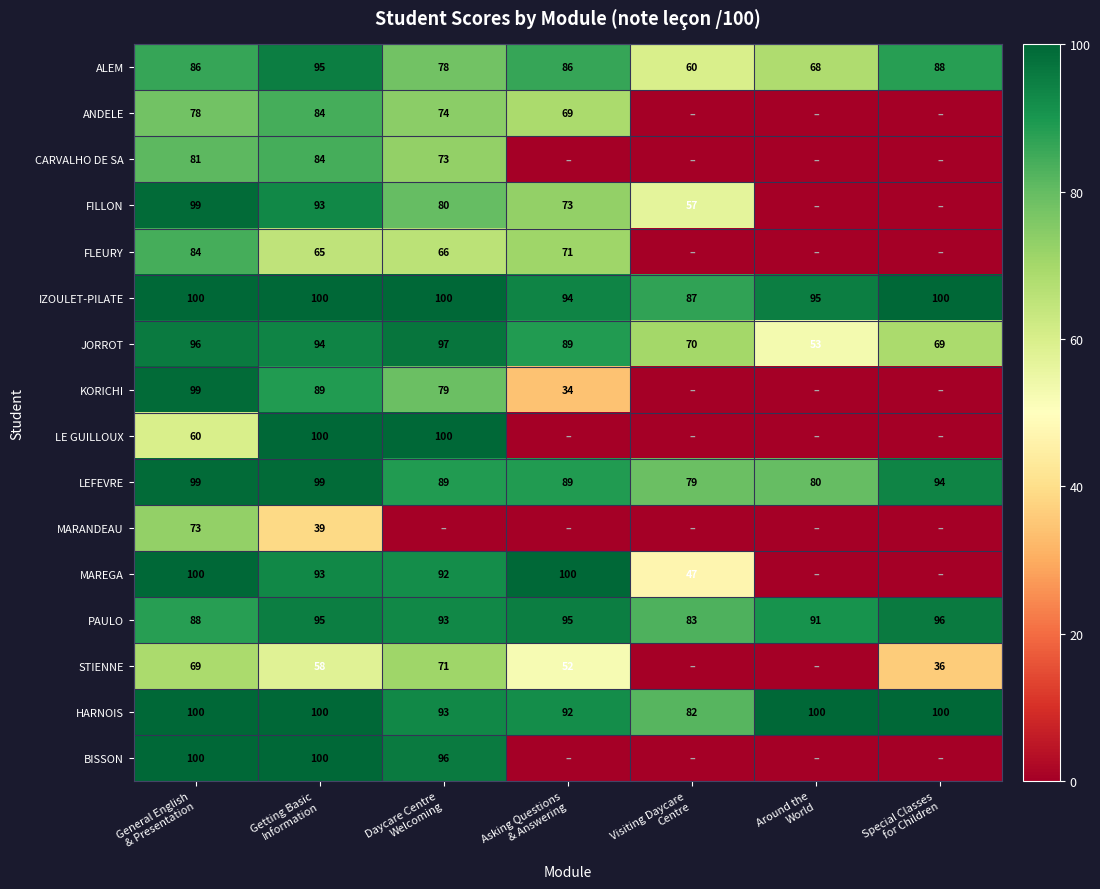

What is the difference between the second highest and second lowest values in the ALEM series?

20